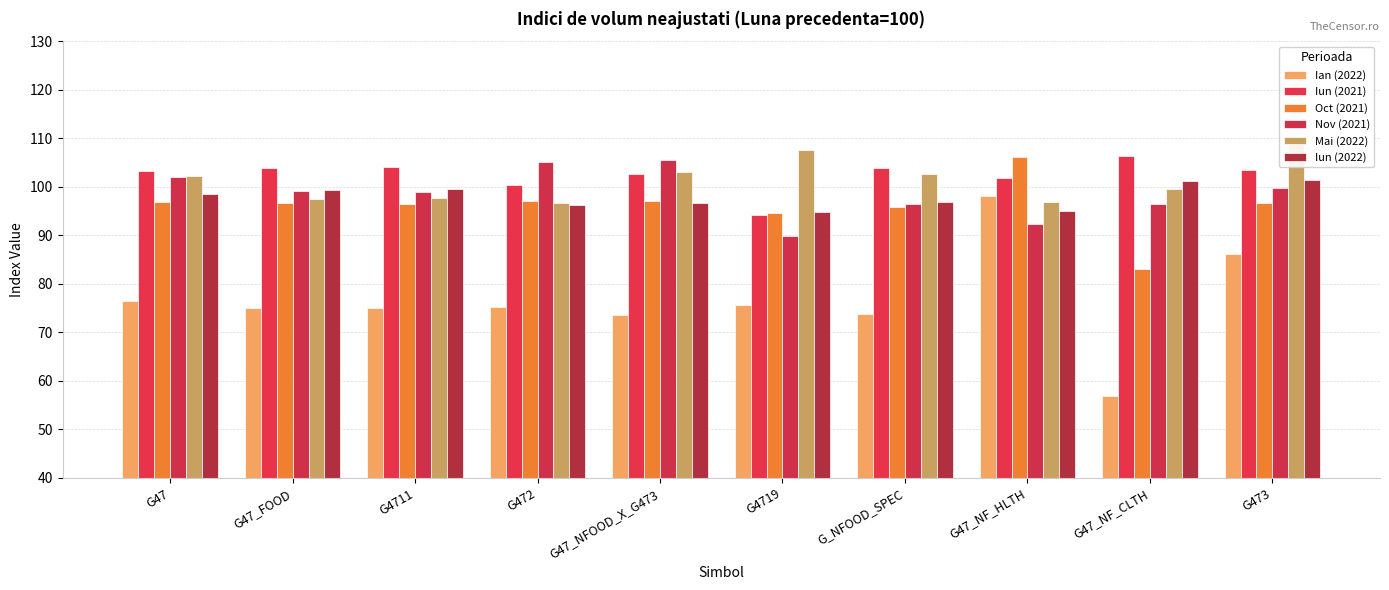

The value of Nov (2021) at G47 is 102.1. True or false?

True